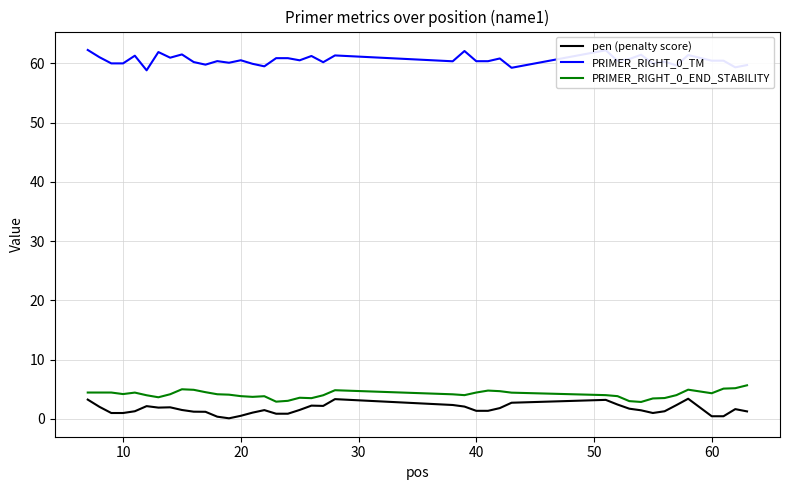

True or false: PRIMER_RIGHT_0_TM and PRIMER_RIGHT_0_END_STABILITY cross at least once.

False